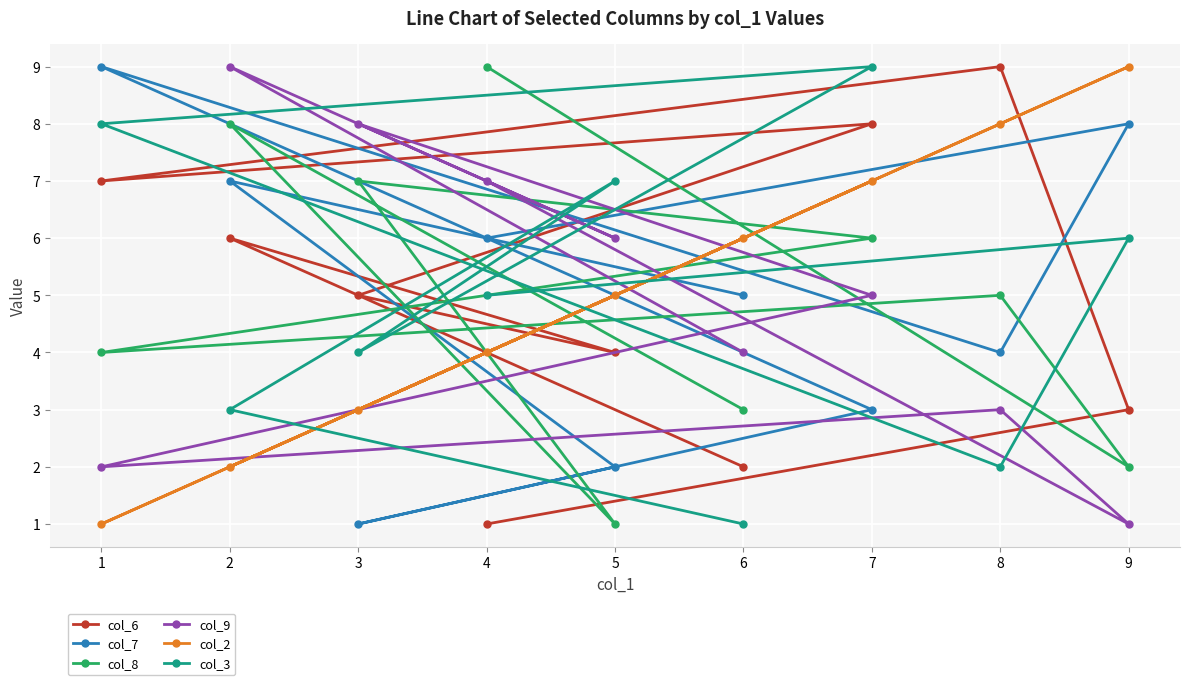

Rank the series by their maximum value, from highest to lowest.

col_6, col_7, col_8, col_9, col_2, col_3